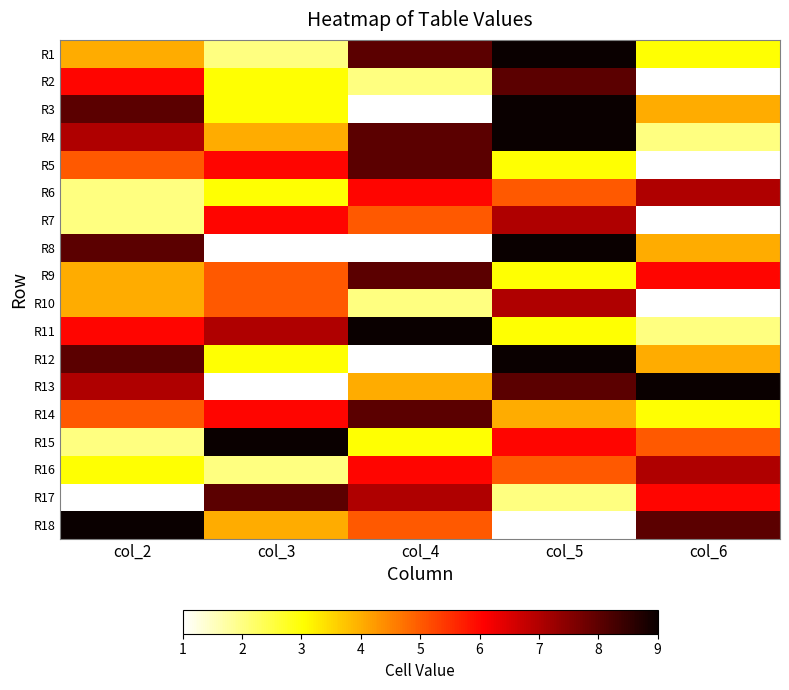

Where is R7 nearest to the value 4?

col_4